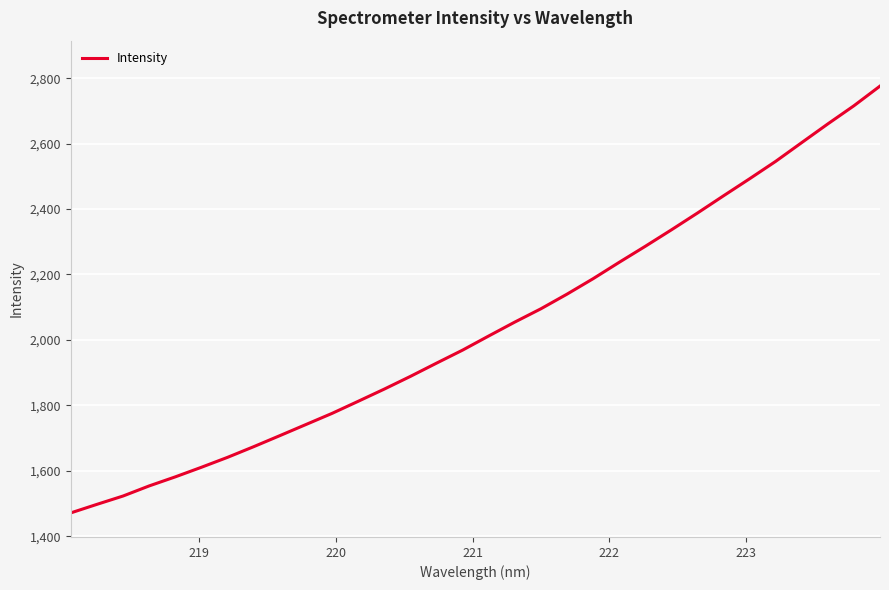

What is the minimum value shown in the chart?

1471.4